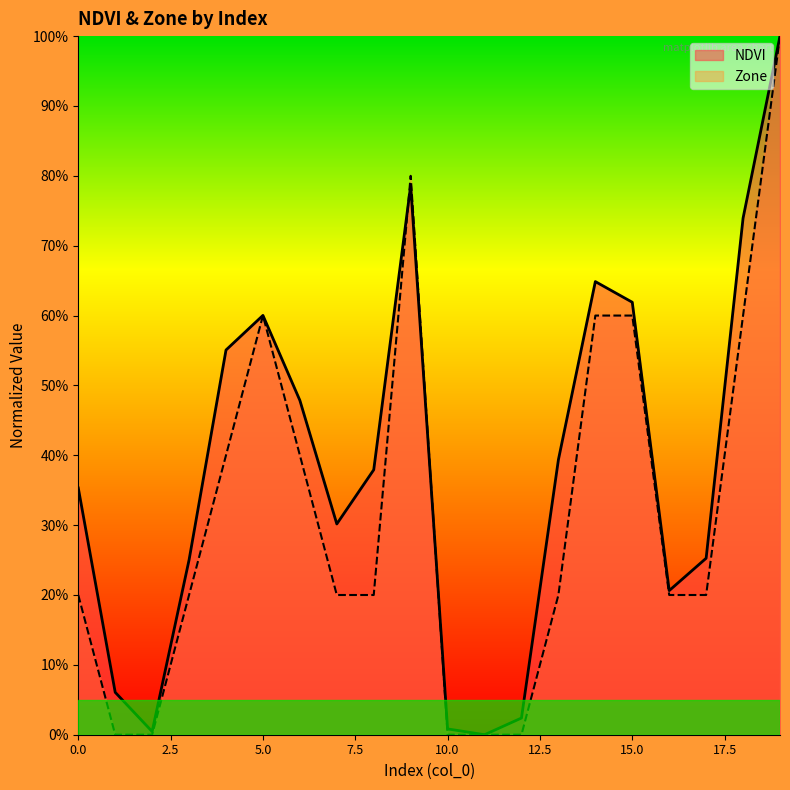

Reading left to right, transcribe all the data shown in this chart.

NDVI: 0.4	0.1	0.0	0.3	0.6	0.6	0.5	0.3	0.4	0.8	0.0	0.0	0.0	0.4	0.6	0.6	0.2	0.3	0.7	1.0
Zone: 0.2	0.0	0.0	0.2	0.4	0.6	0.4	0.2	0.2	0.8	0.0	0.0	0.0	0.2	0.6	0.6	0.2	0.2	0.6	1.0